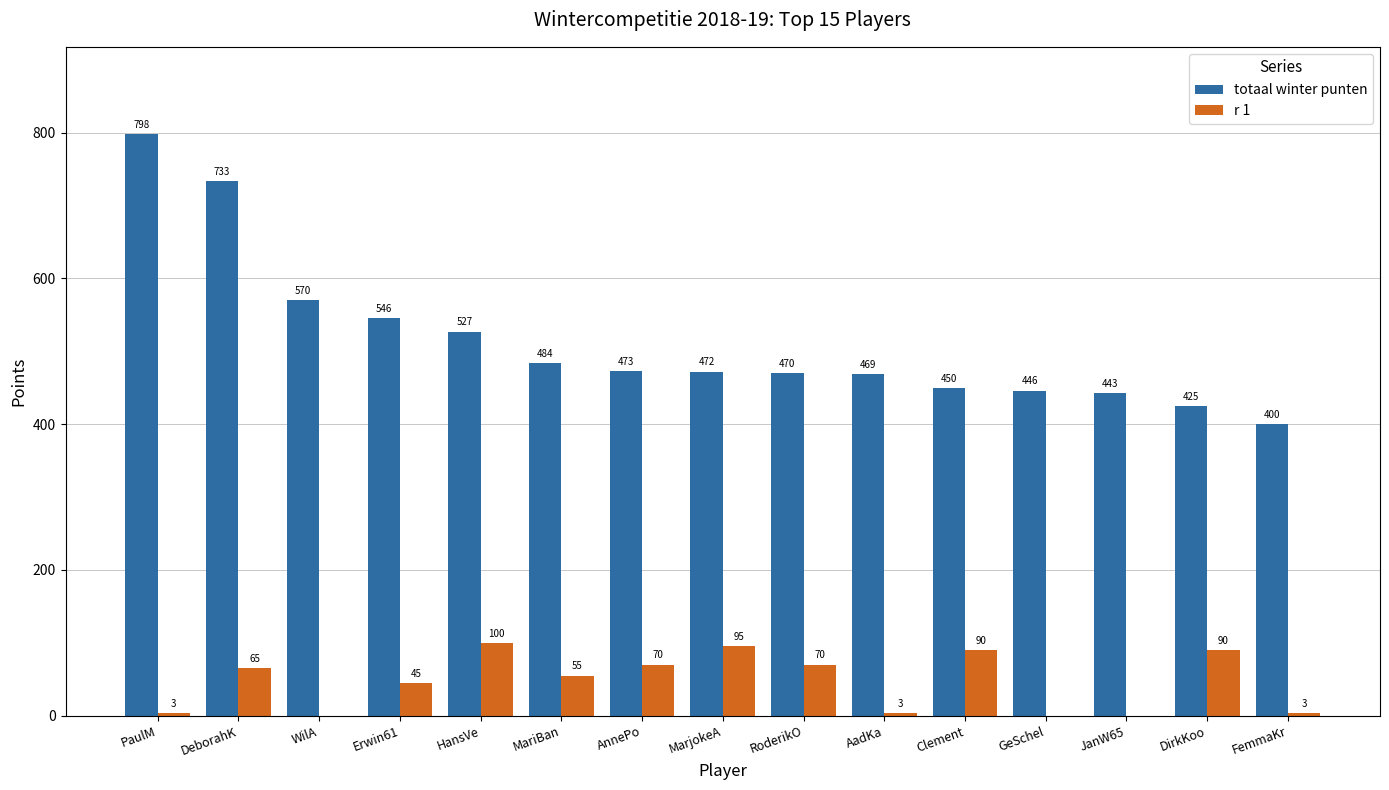

Is it true that r 1 equals 0 at WilA?

True